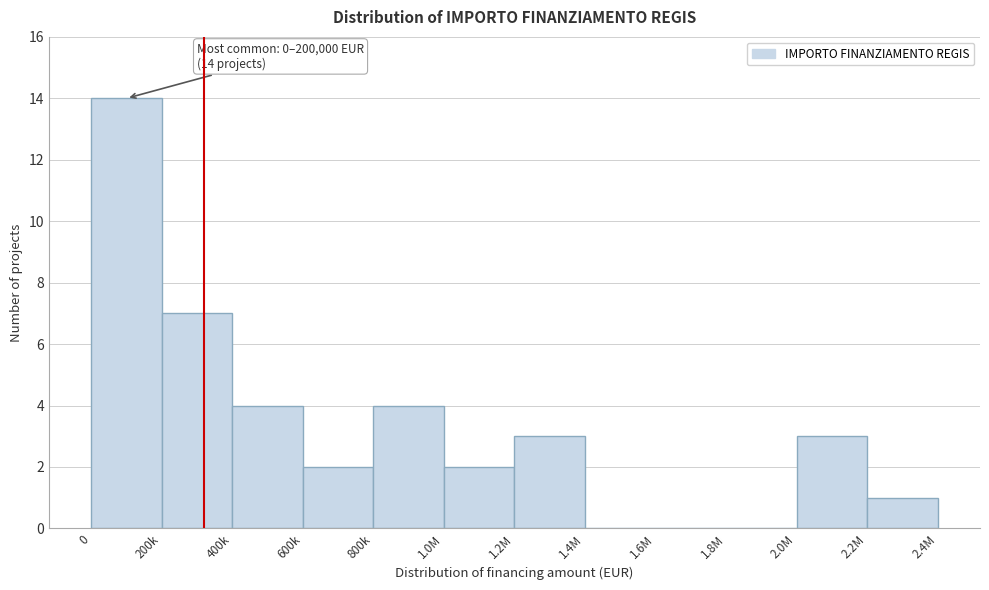

Reading left to right, extract all data points from this chart.

0=14	200k=7	400k=4	600k=2	800k=4	1.0M=2	1.2M=3	1.4M=0	1.6M=0	1.8M=0	2.0M=3	2.2M=1